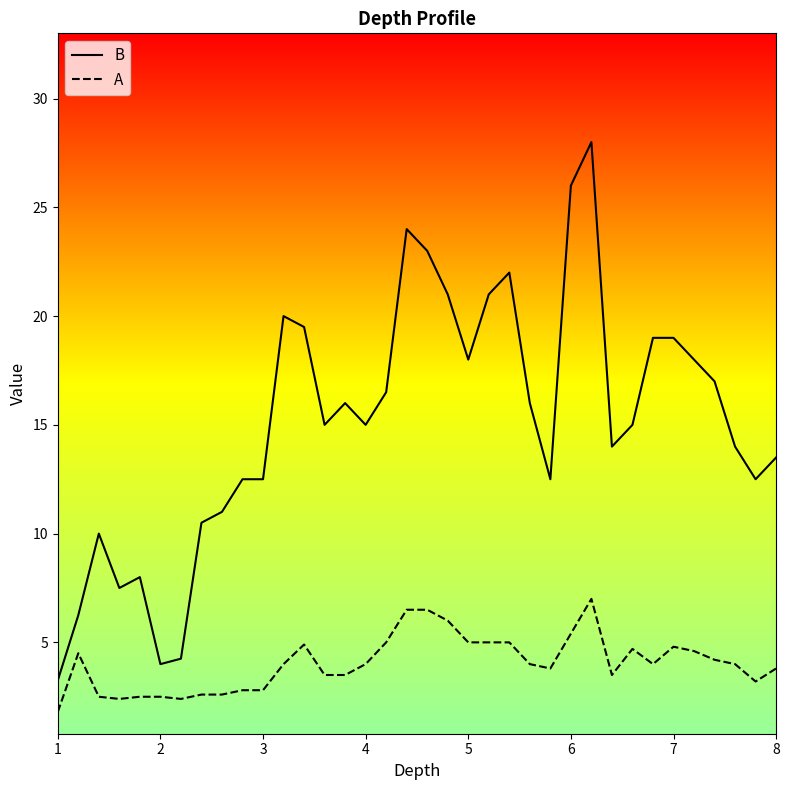

What is the difference between the maximum and minimum values in the A series?

5.2